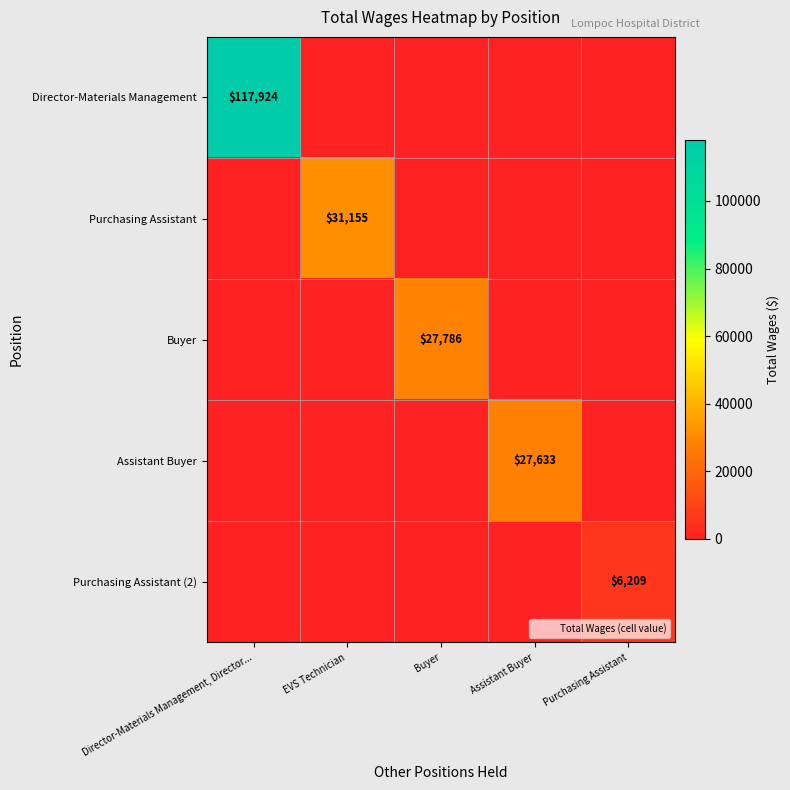

Which category has the lowest value in the Purchasing Assistant (2) series?

Director-Materials Management, Director...